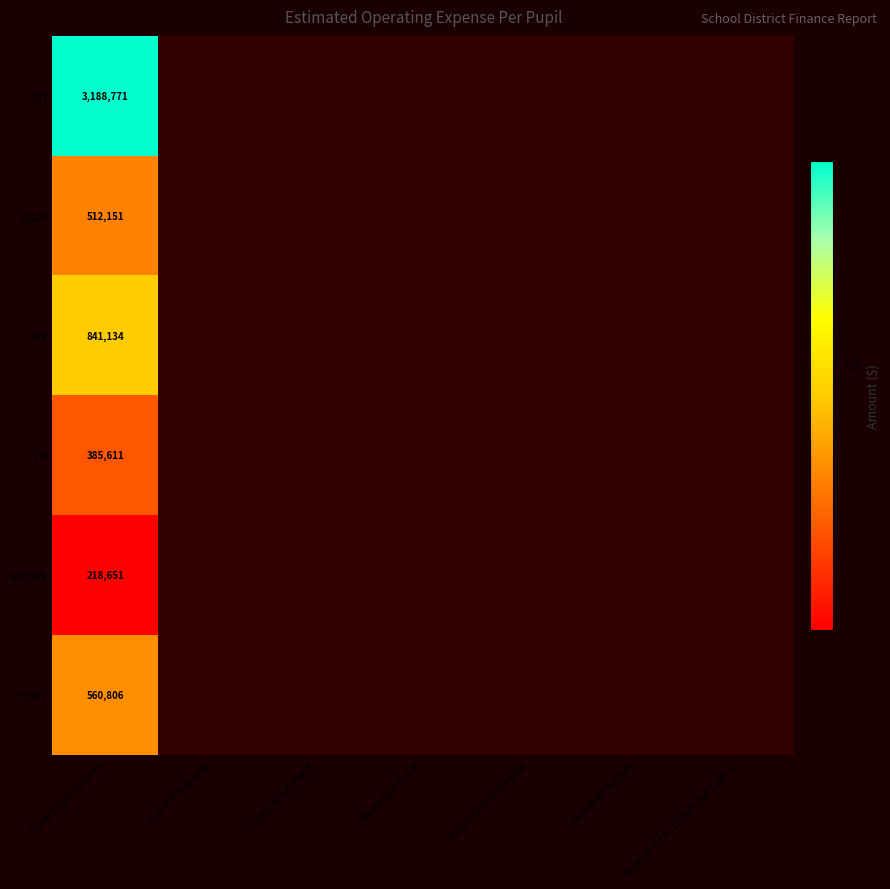

Which label corresponds to the largest value in the chart?

Total Expenditures